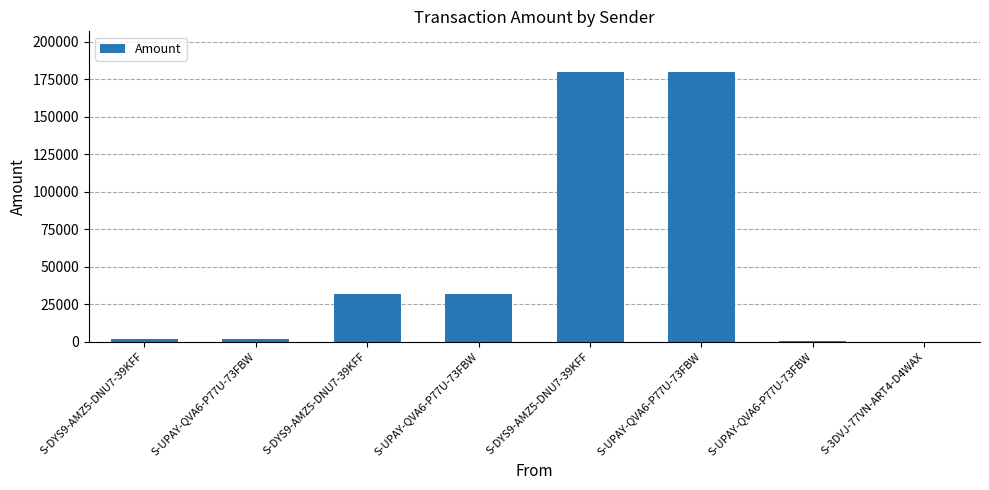

The value at S-UPAY-QVA6-P77U-73FBW is 31500.0. True or false?

True